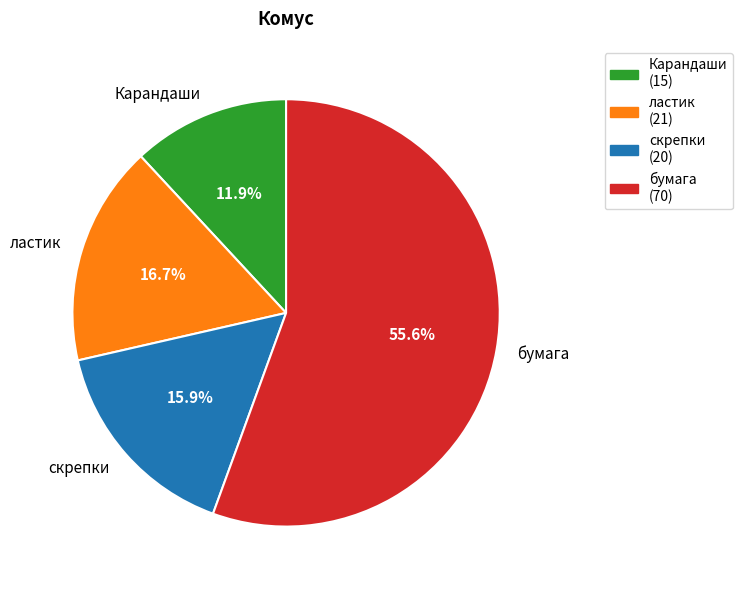

Is it true that Карандаши is 12% of the pie?

True